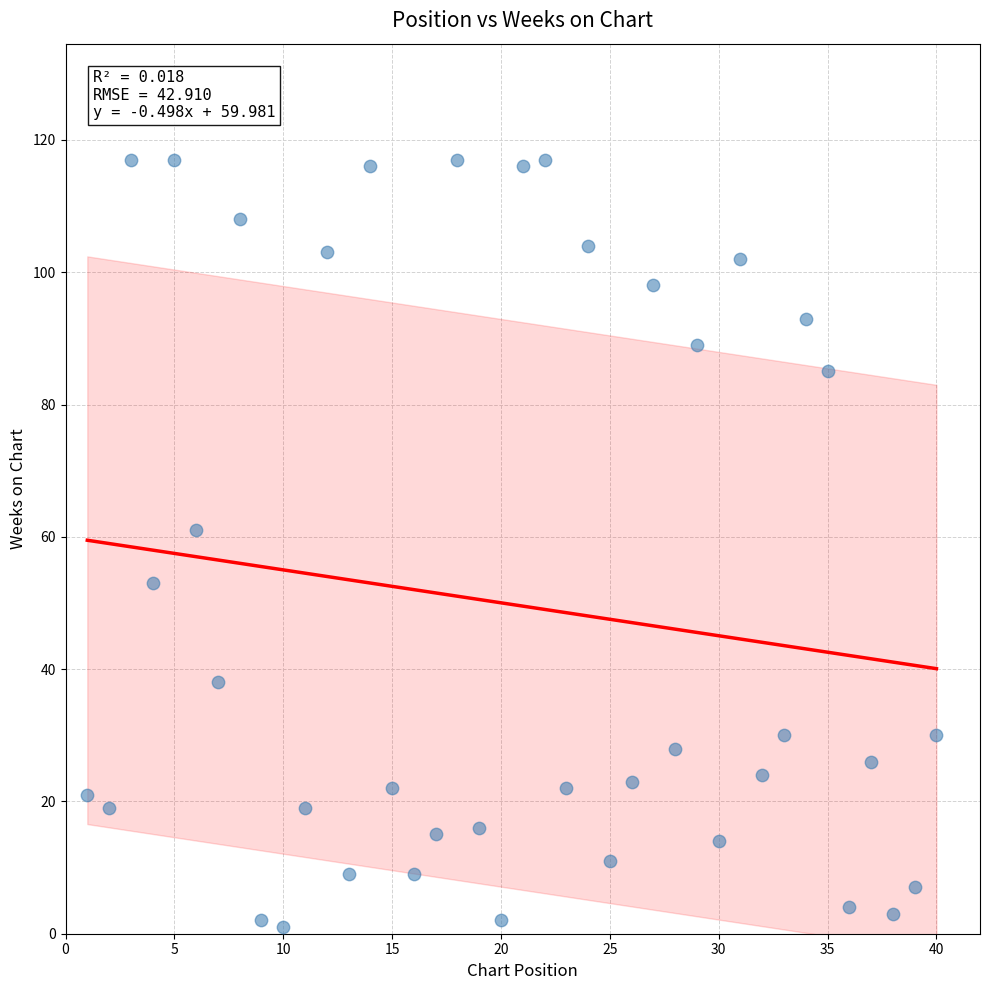

What is the range of Y values (max minus min)?

116